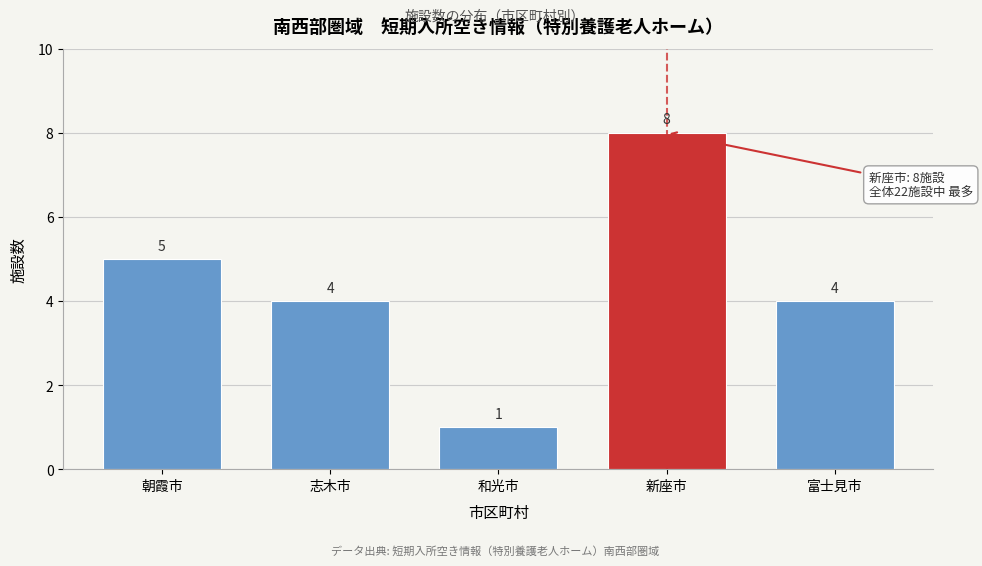

Reading left to right, list all the values displayed in this chart.

朝霞市=5	志木市=4	和光市=1	新座市=8	富士見市=4